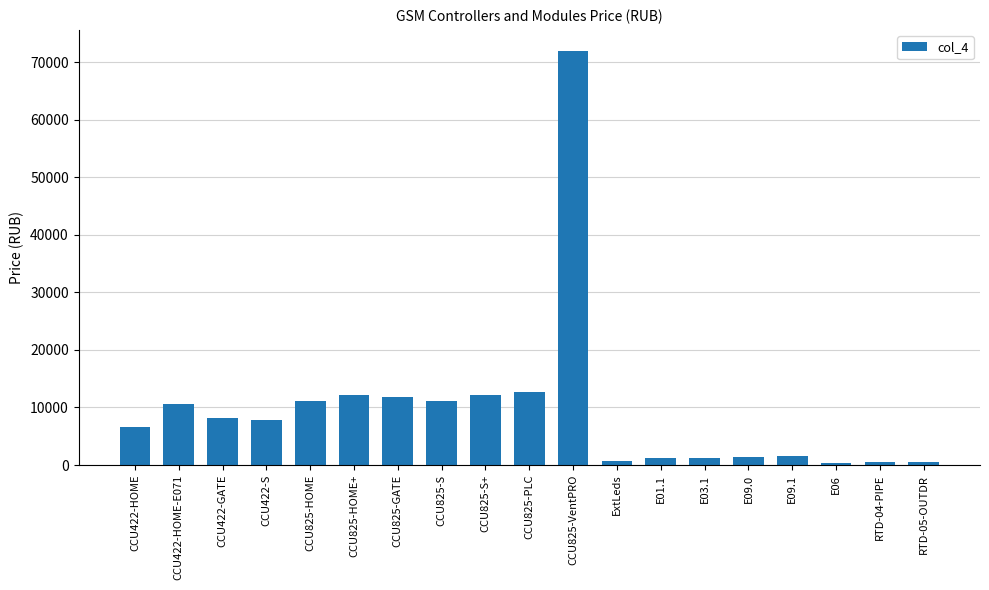

Is it true that the value at CCU825-GATE is 11900.0?

True